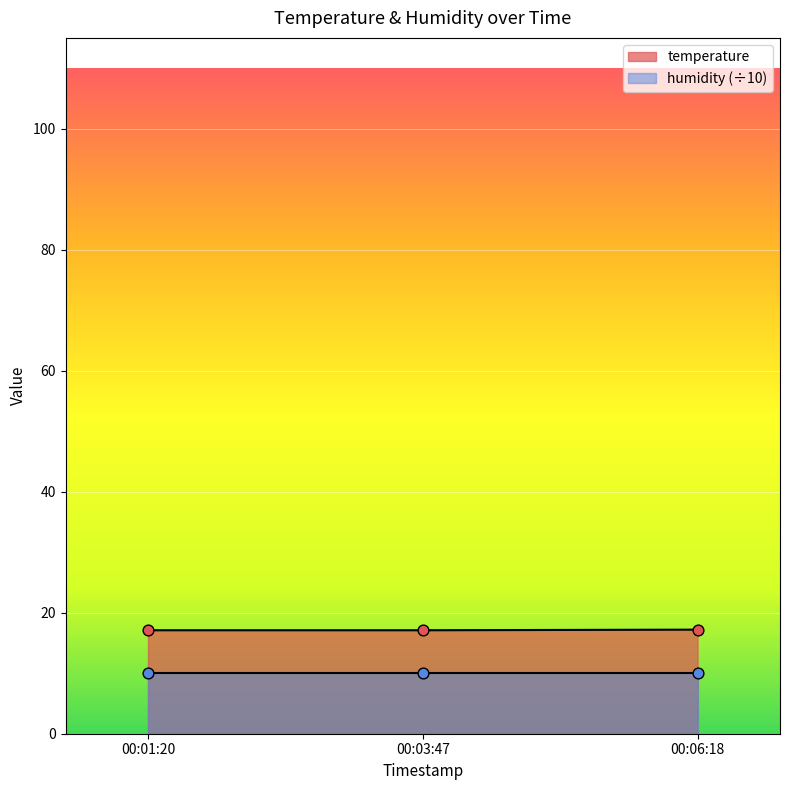

True or false: temperature has a value of 6.1 at 00:06:18.

False